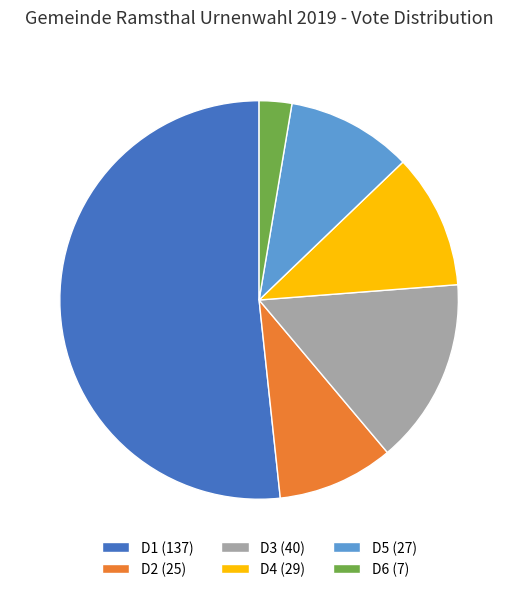

Is it true that D4 (29) is 17% of the pie?

False